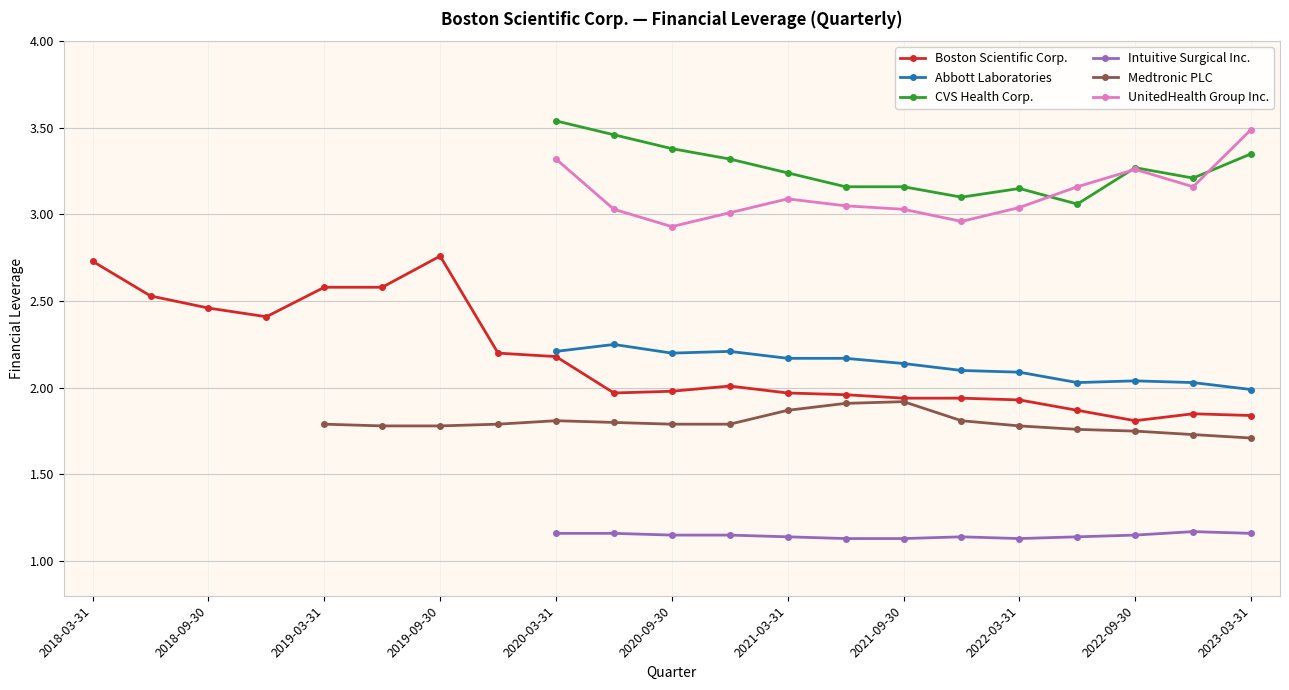

The Boston Scientific Corp. series shows 2.0 at 2021-03-31. True or false?

True